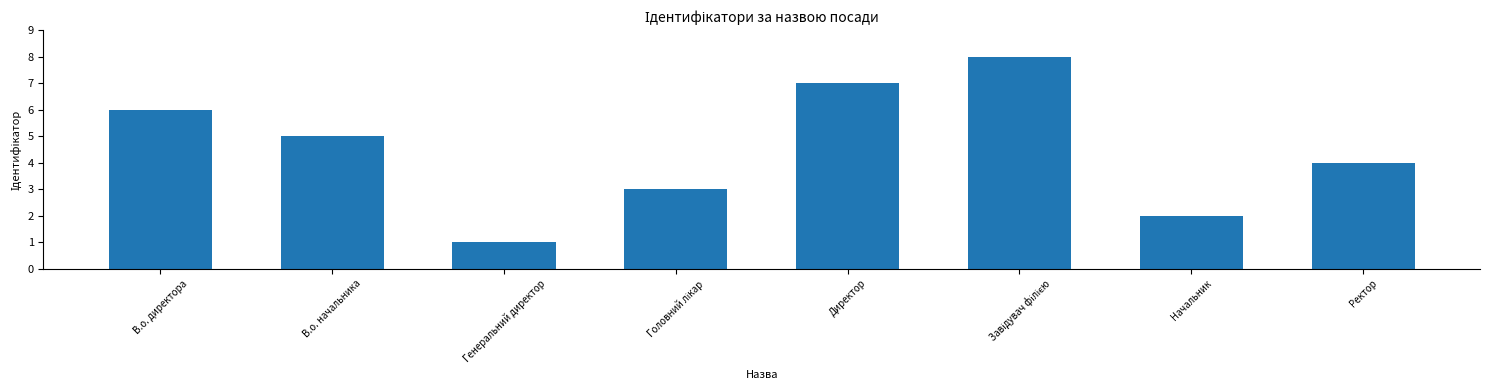

What is the greatest value displayed?

8